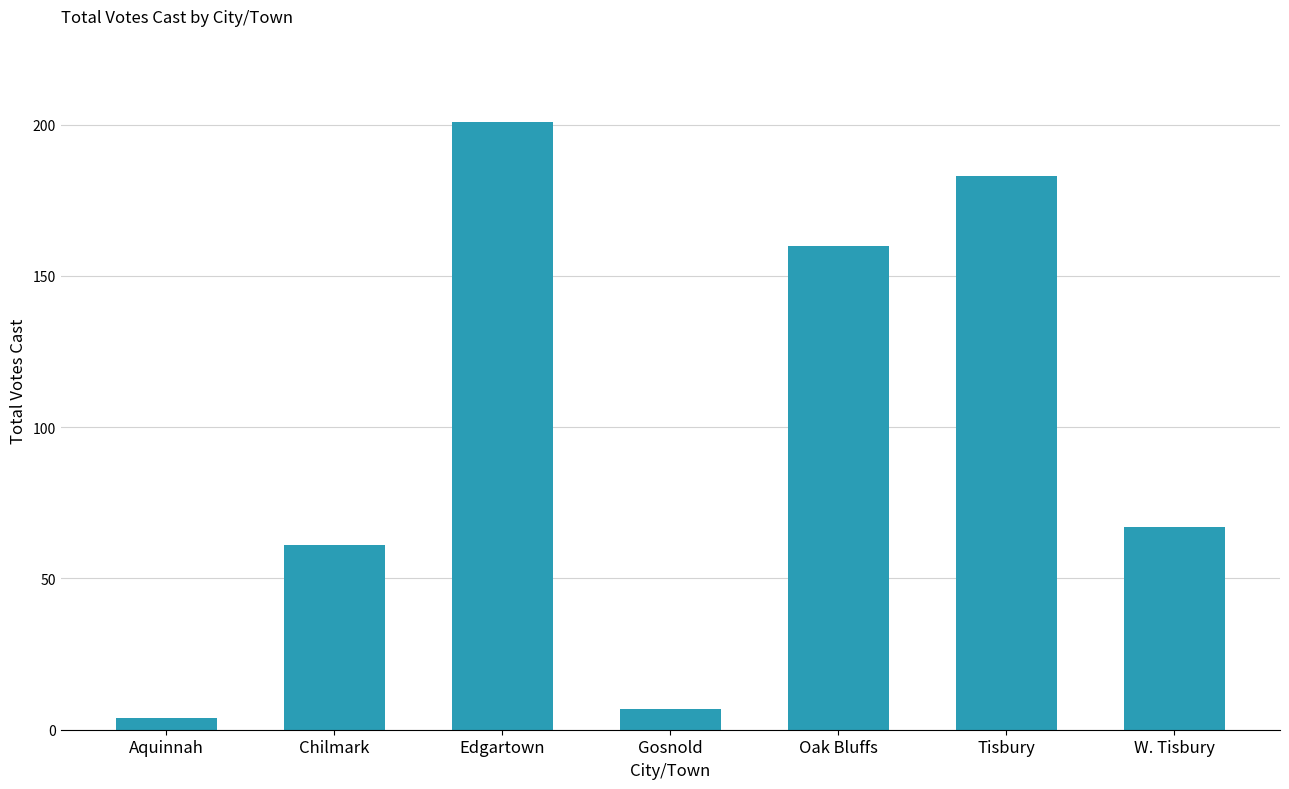

Reading right to left, transcribe all the data shown in this chart.

67	183	160	7	201	61	4